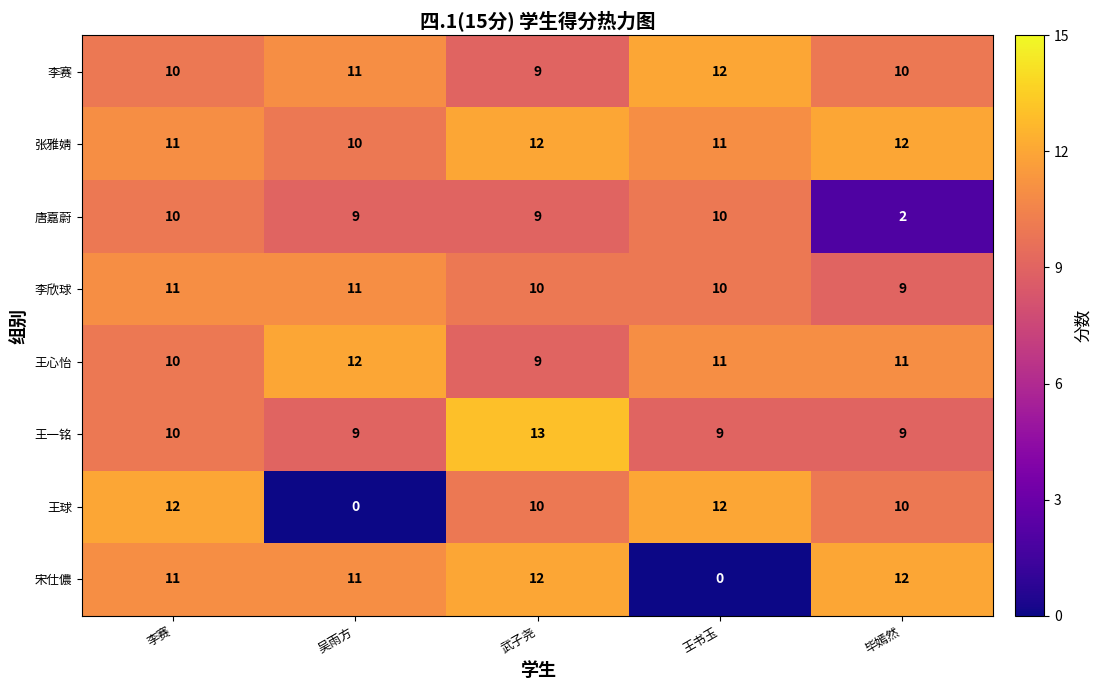

What is the average value of the 王球 series?

9